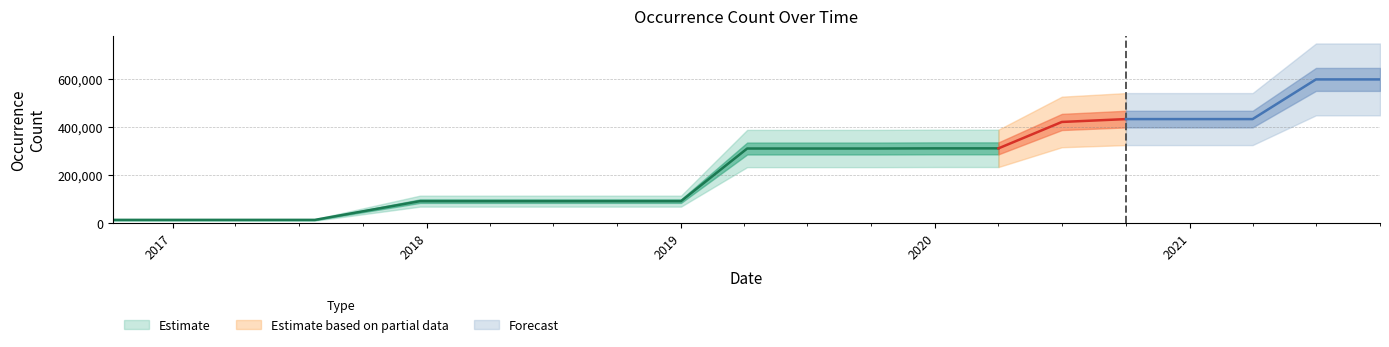

How many data points are less than 311604?

9